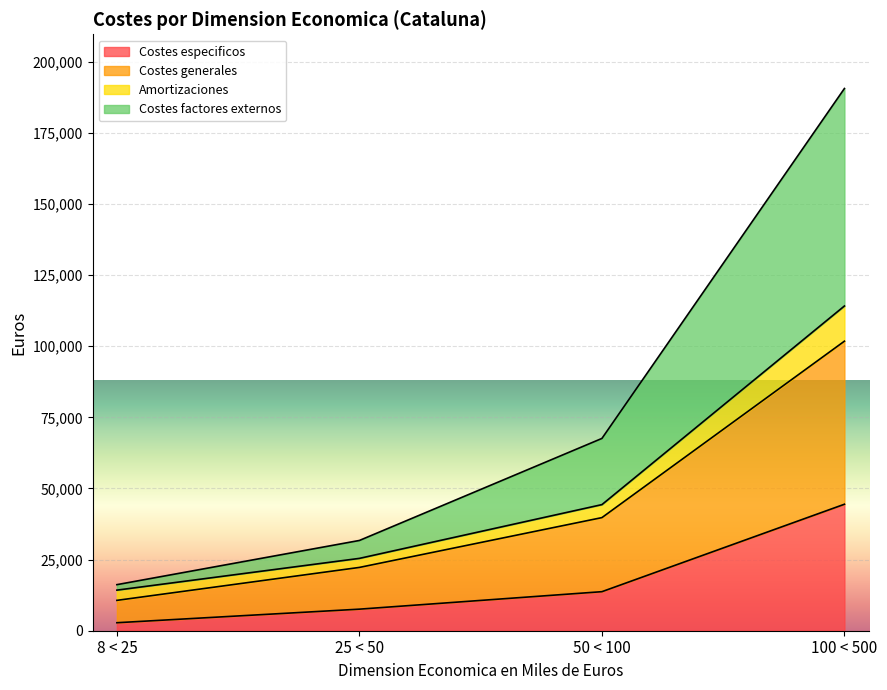

What is the average value of the Costes especificos series?

17143